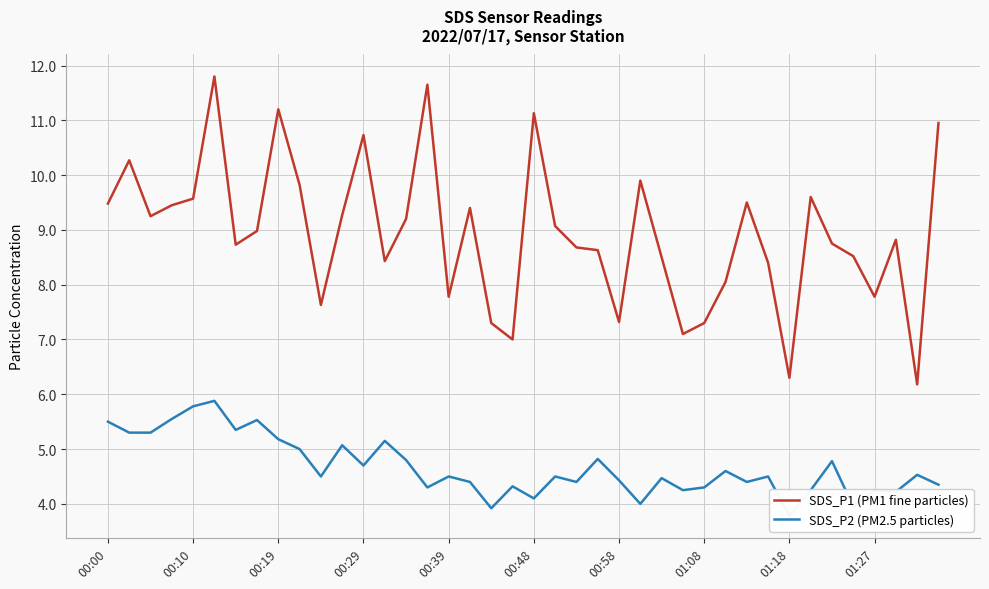

The value of SDS_P2 (PM2.5 particles) at 38 is 4.5. True or false?

True